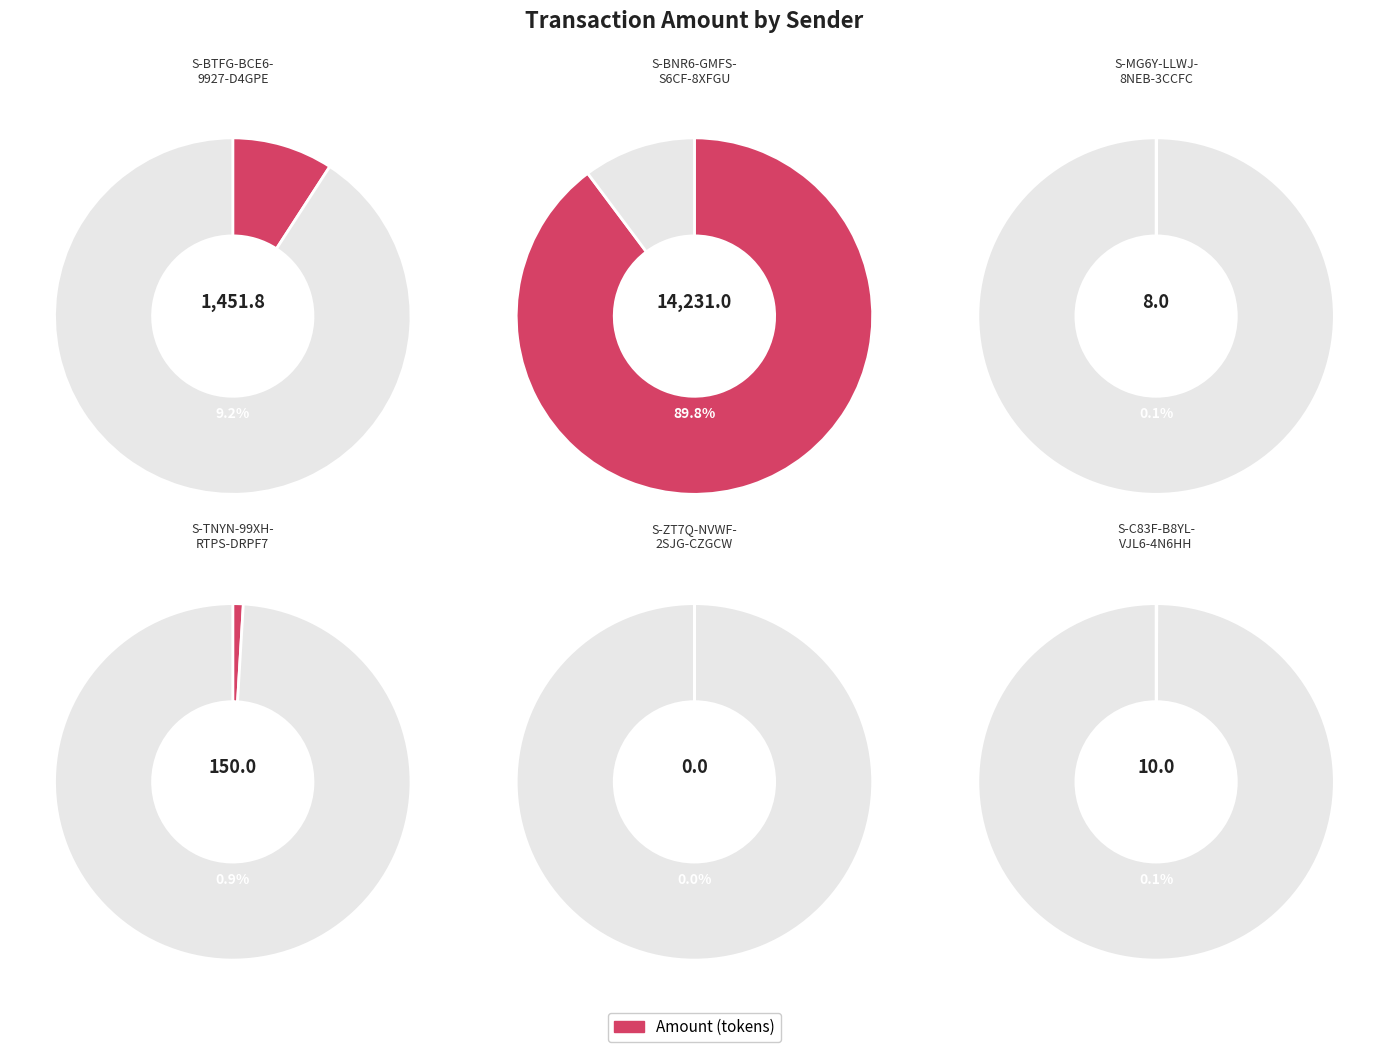

Which category has the smallest portion of the pie?

S-ZT7Q-NVWF-2SJG-CZGCW